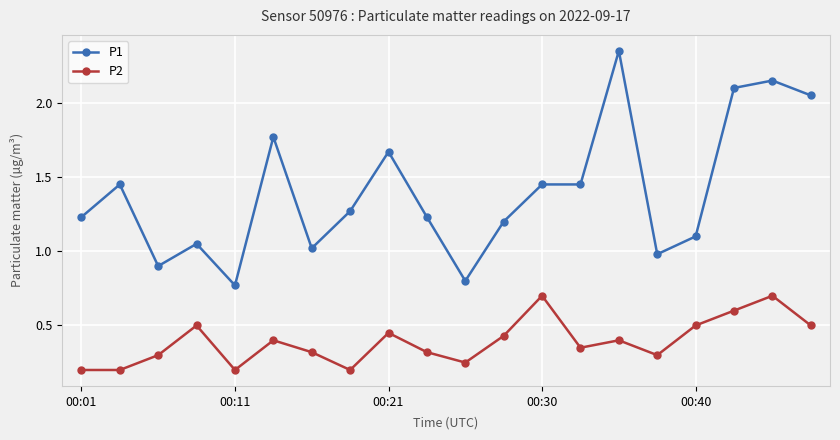

True or false: P2 and P1 cross at least once.

False